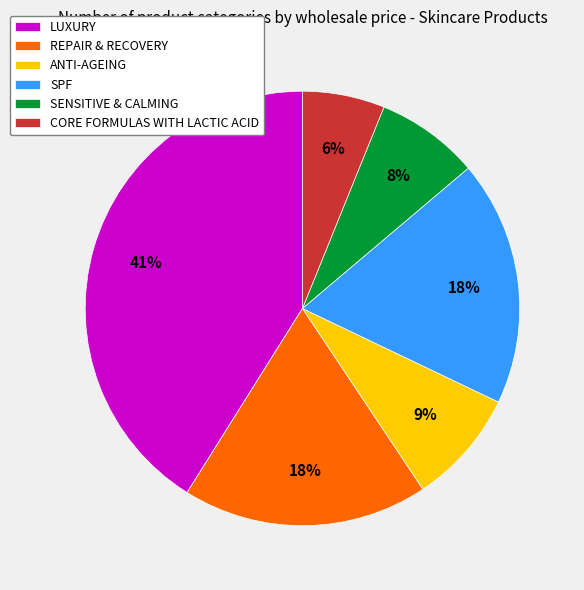

Between SPF and ANTI-AGEING, which is larger?

SPF